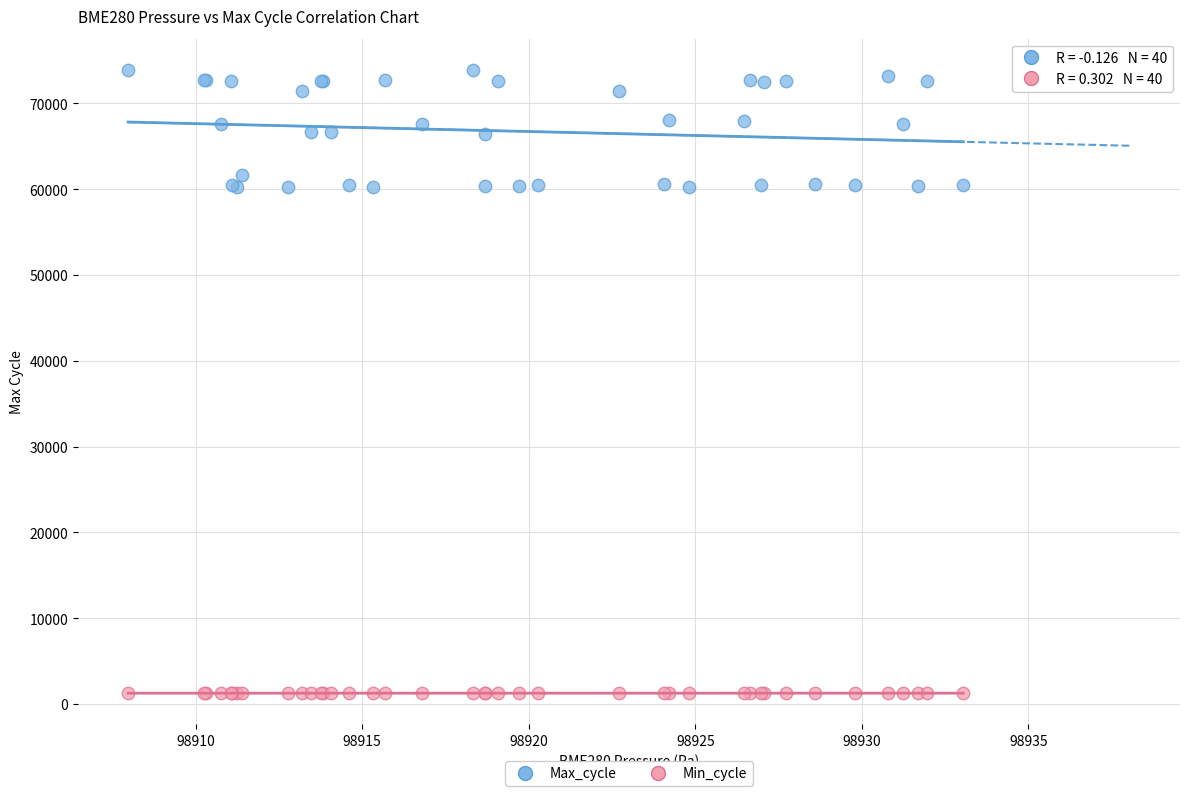

Which series has the largest Y range (max minus min)?

Max_cycle